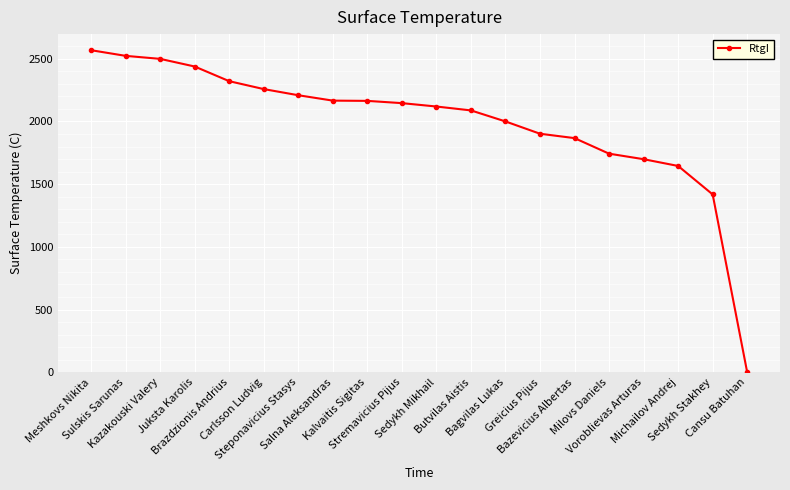

Is it true that the value at Sulskis Sarunas is 2523?

True